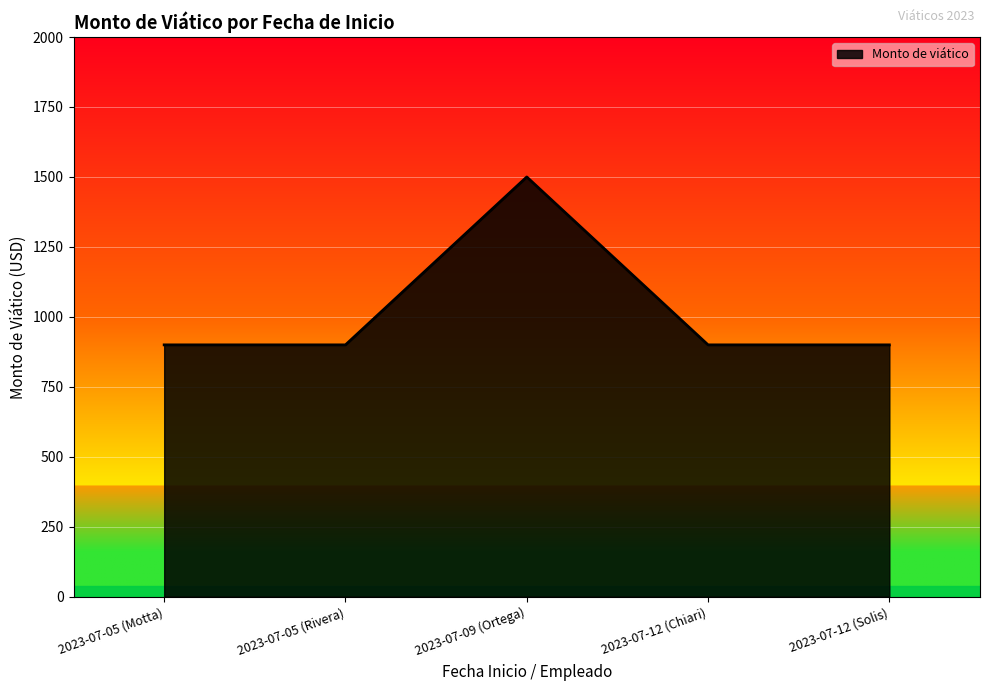

What is the maximum value shown in the chart?

1500